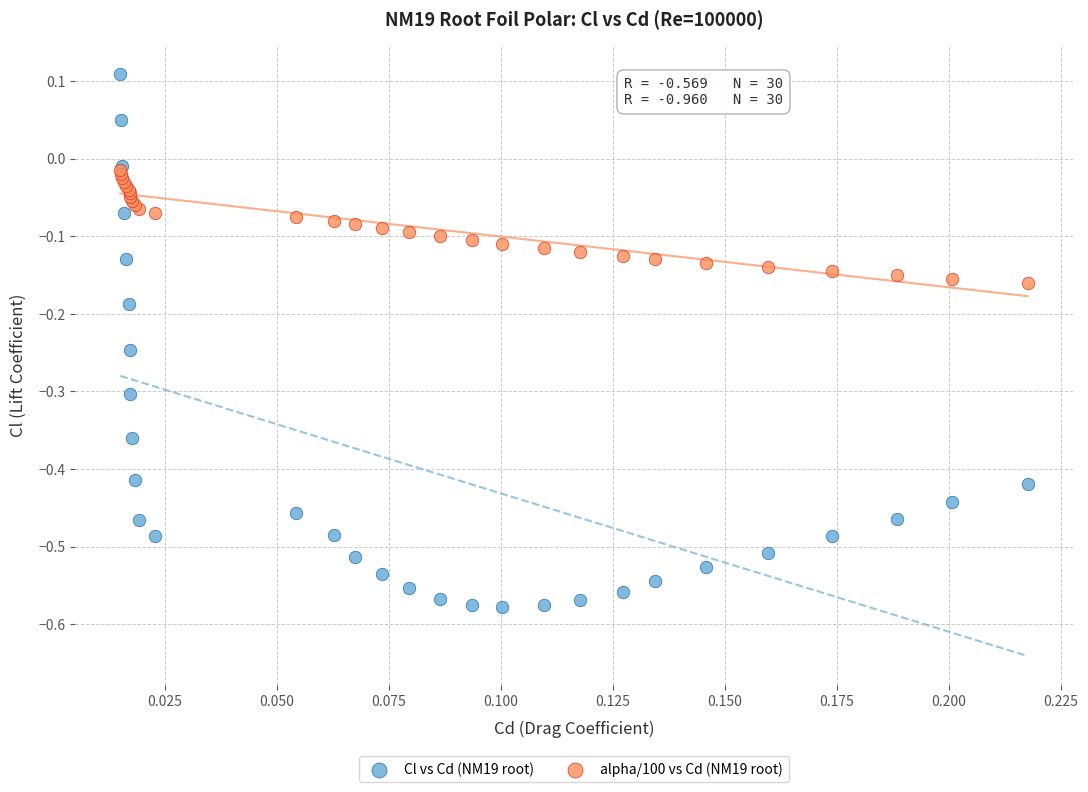

Which series has the widest spread of Y values?

Cl vs Cd (NM19 root)